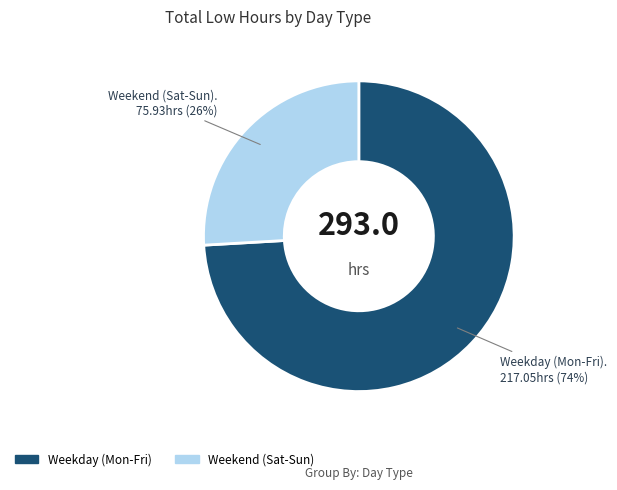

Count the number of slices in the pie.

2